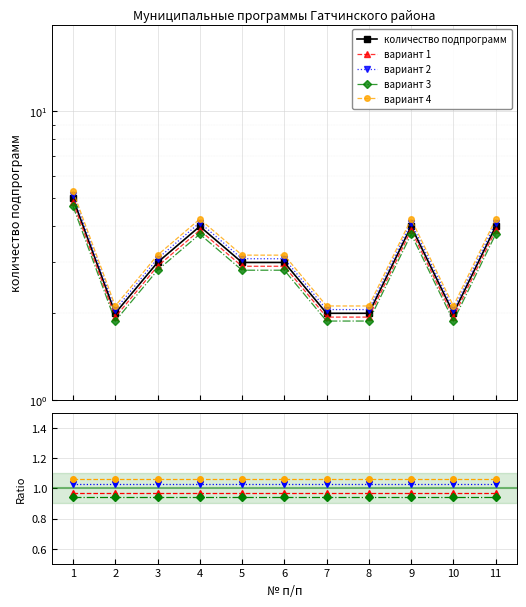

True or false: вариант 4 has a value of 1.4 at 10.

False